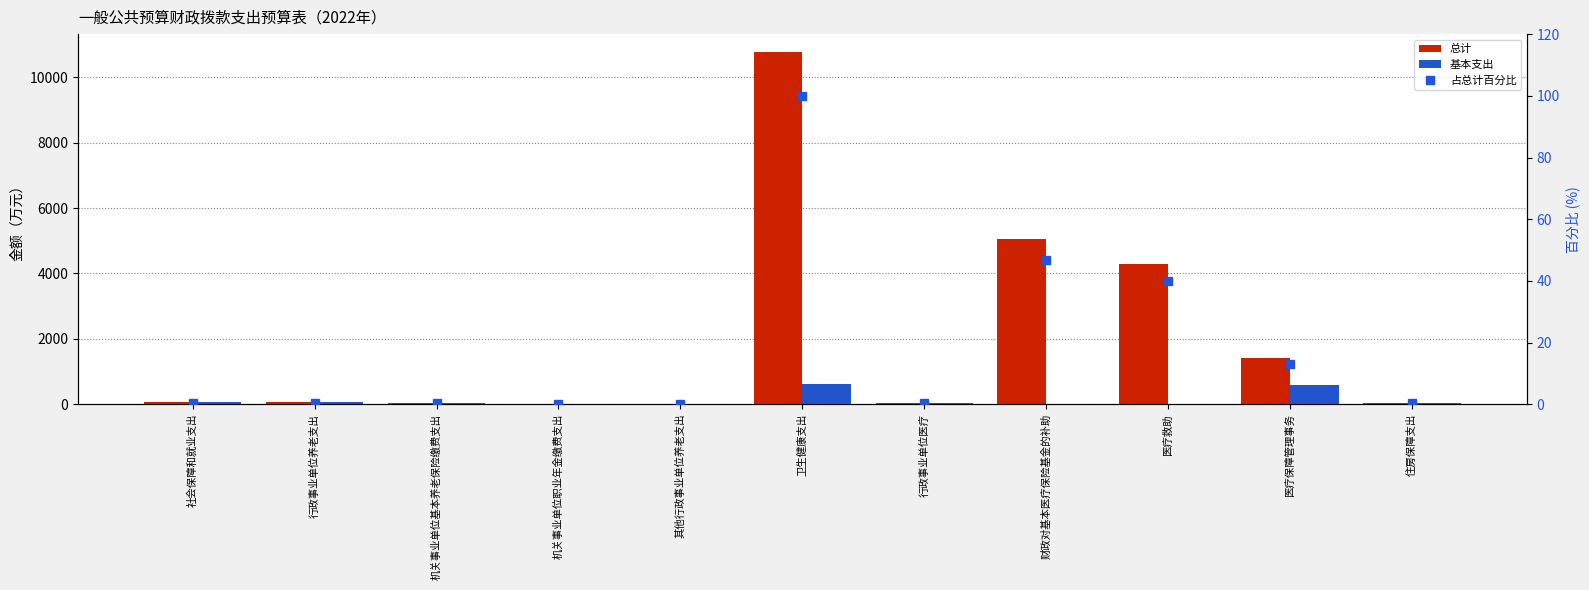

What is the value of the 占总计百分比 bar at the 10th from the left?

13.1